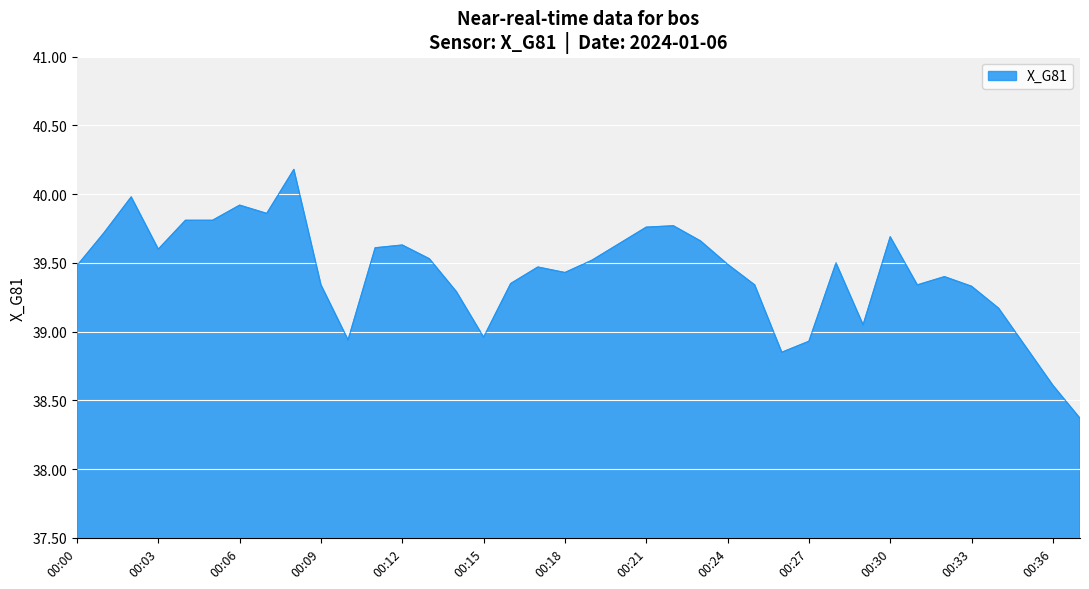

What is the minimum value shown in the chart?

38.4